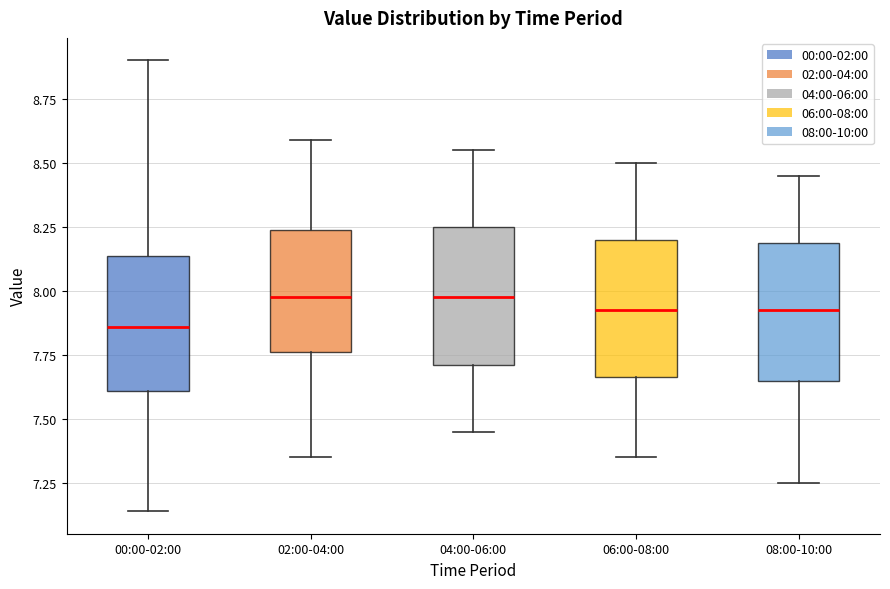

Reading left to right, read every box against the y-axis: the position of its median line, the range the box covers, and the ends of its whiskers. The values are not printed on the chart, so give them approximately, as read against the axis.

00:00-02:00: median 7.85, box 7.60 to 8.15, whiskers 7.15 to 8.90
02:00-04:00: median 8.00, box 7.75 to 8.25, whiskers 7.35 to 8.60
04:00-06:00: median 8.00, box 7.70 to 8.25, whiskers 7.45 to 8.55
06:00-08:00: median 7.95, box 7.65 to 8.20, whiskers 7.35 to 8.50
08:00-10:00: median 7.95, box 7.65 to 8.20, whiskers 7.25 to 8.45